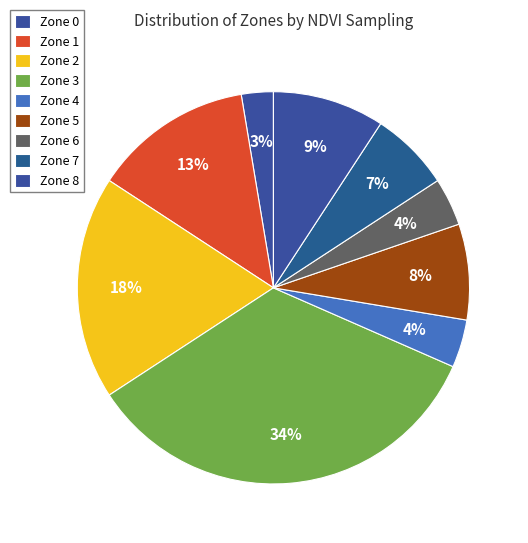

How many slices are in this pie chart?

9